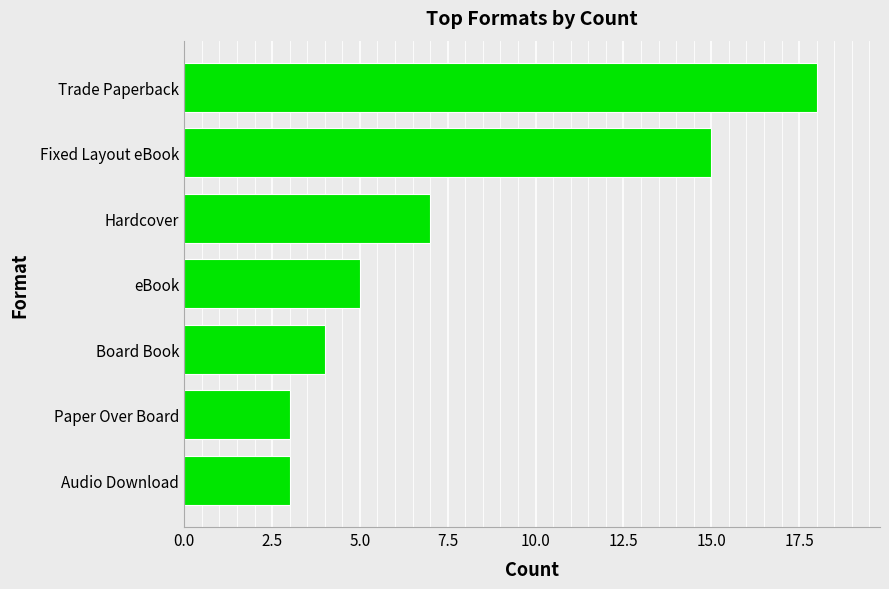

The chart shows a value of 20 at Fixed Layout eBook. True or false?

False